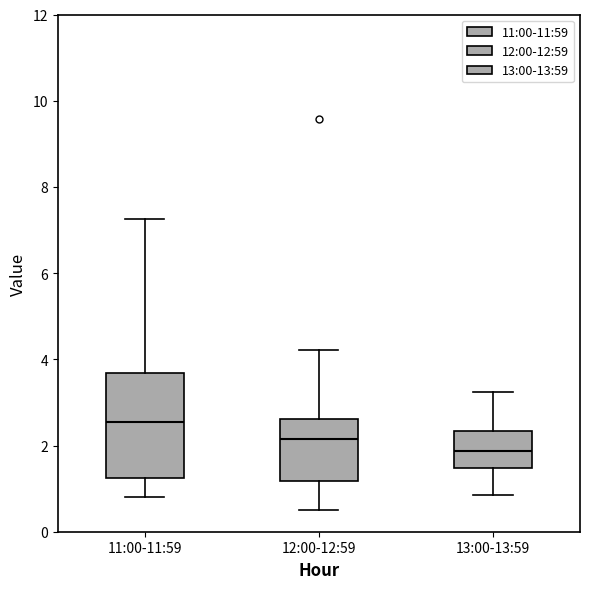

Where does the lower whisker of the box for 12:00-12:59 end on the y-axis? The values are not printed on the chart, so give them approximately, as read against the axis.

0.6